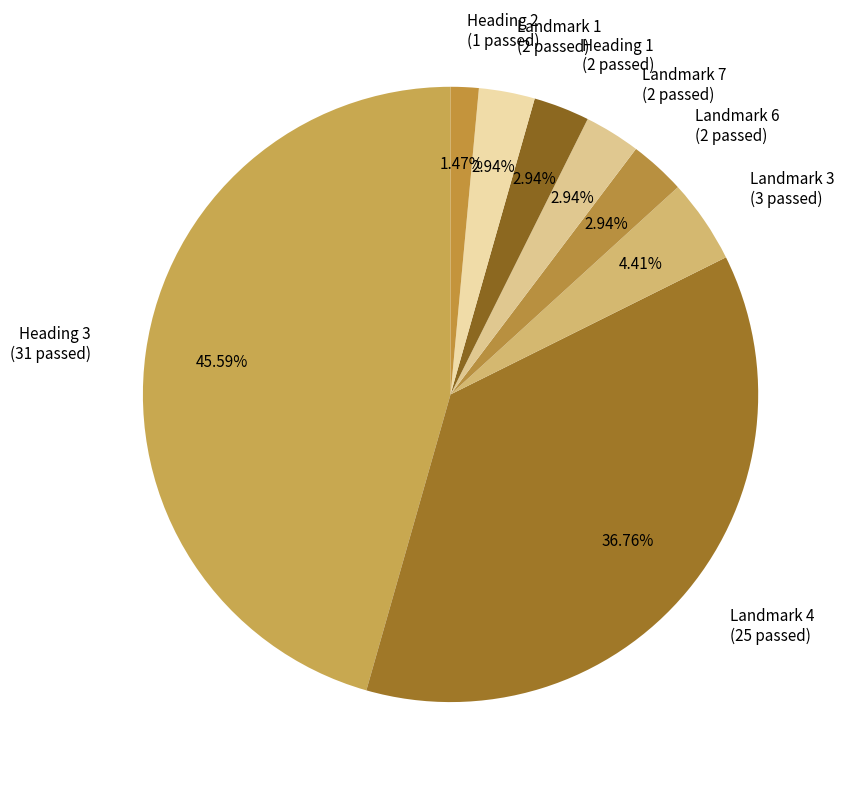

Is there a majority slice in this chart?

No